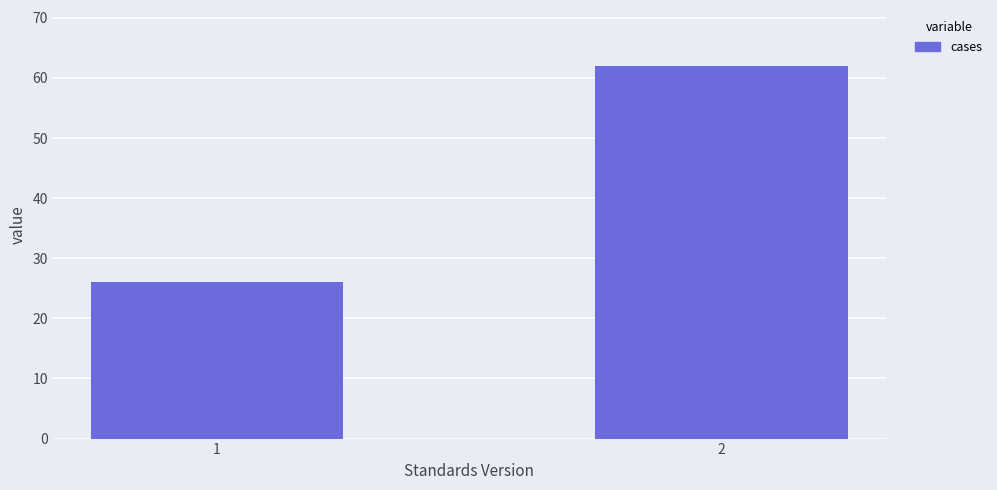

Reading left to right, what are all the values shown in this chart?

1=26	2=62